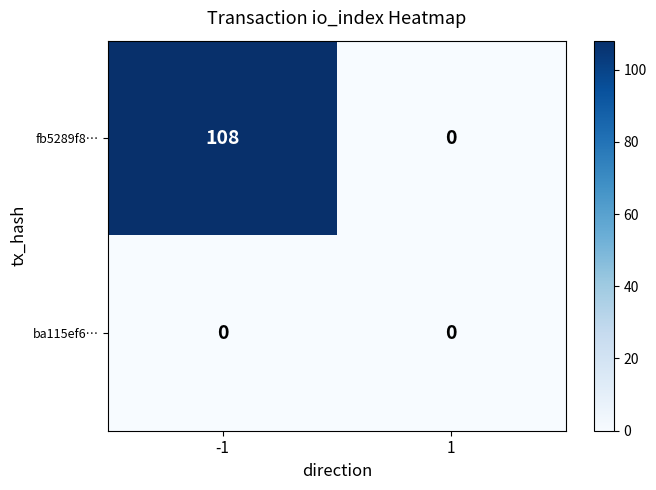

Rank the series by their average value, from lowest to highest.

ba115ef6…, fb5289f8…